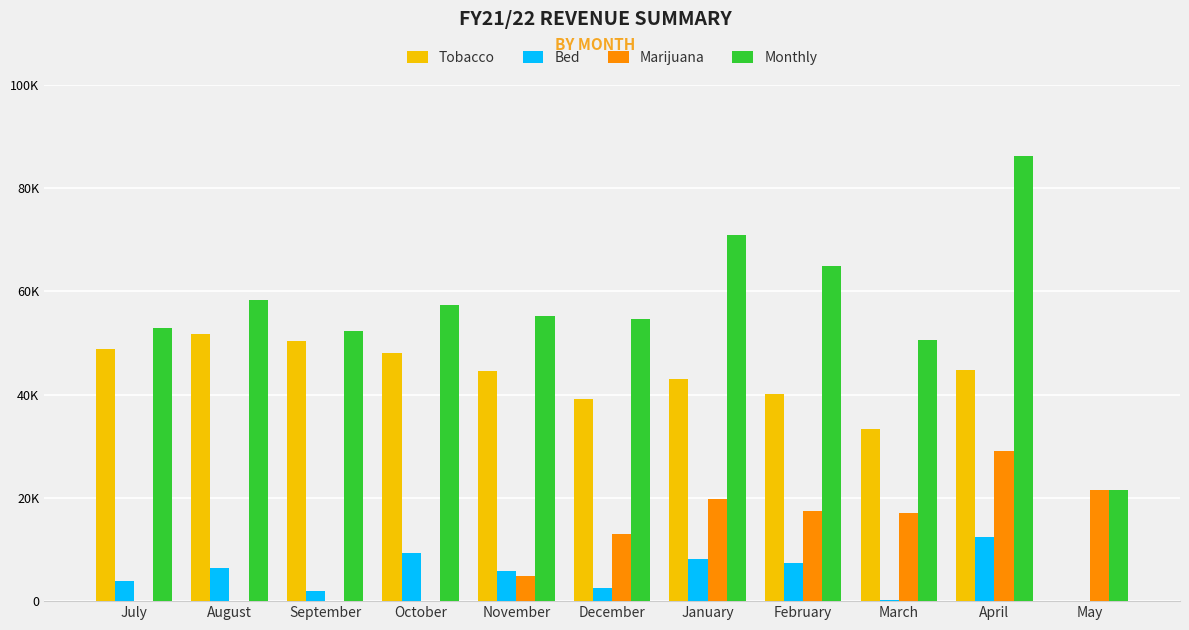

What are all the series names shown in the legend?

Tobacco, Bed, Marijuana, Monthly